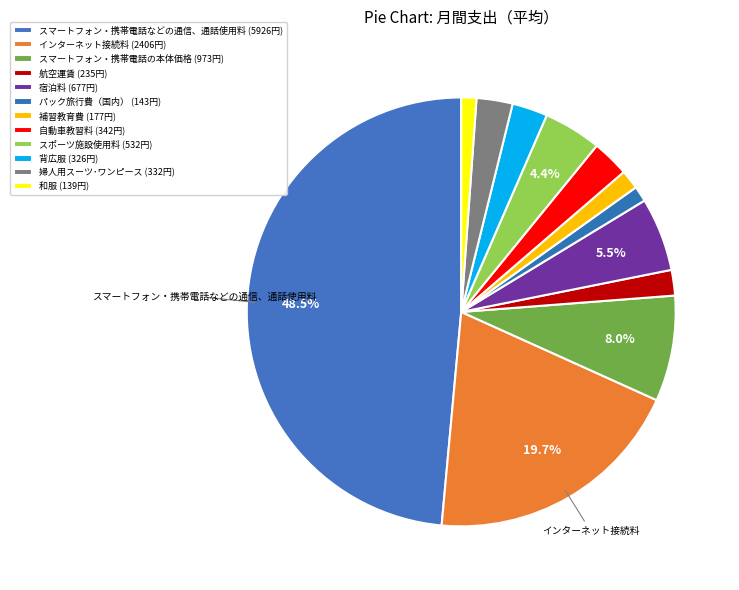

Count the number of slices in the pie.

12